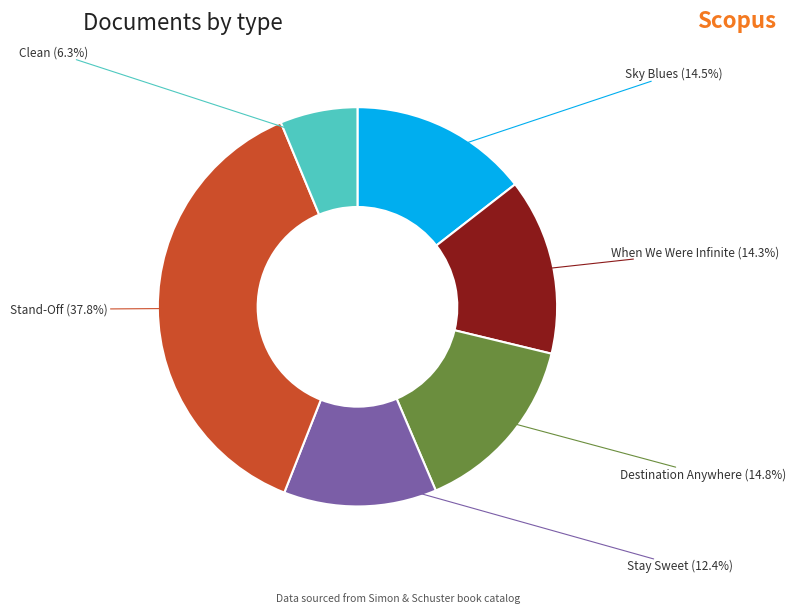

To the nearest percent, what portion does Sky Blues represent?

14%